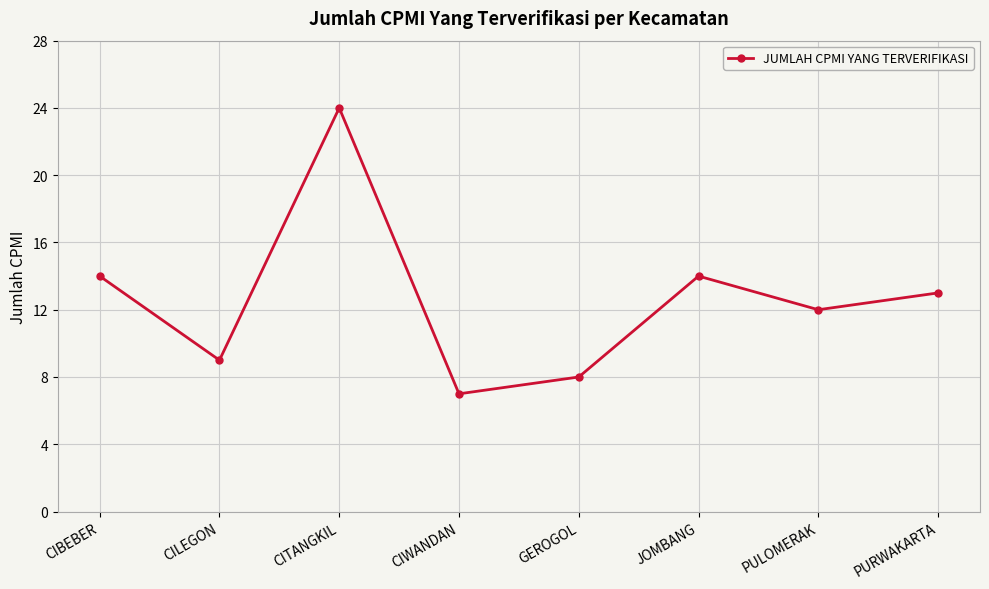

The value at JOMBANG is 3. True or false?

False